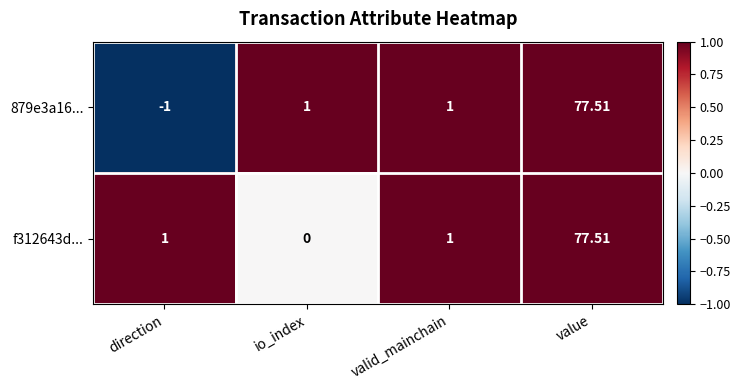

At which category is the sum across all series the highest?

value